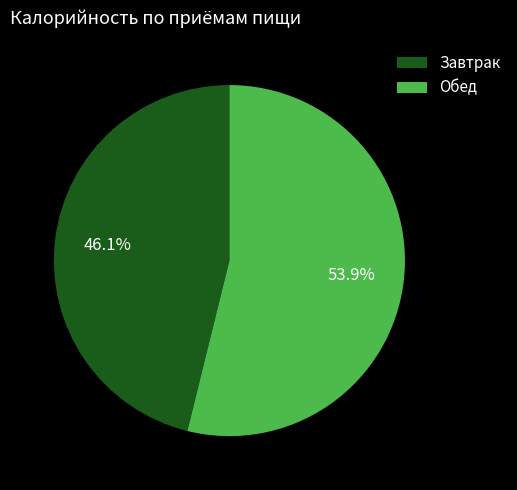

Does any single category account for the majority?

Yes